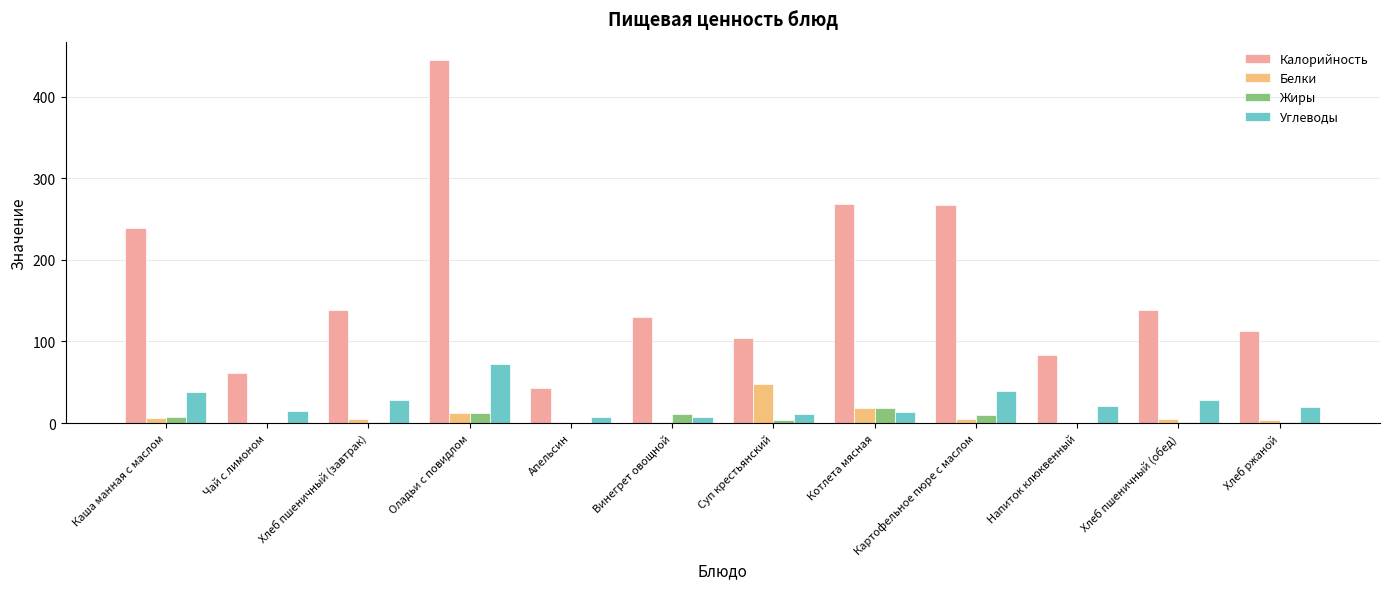

What is the average value of the Белки series?

9